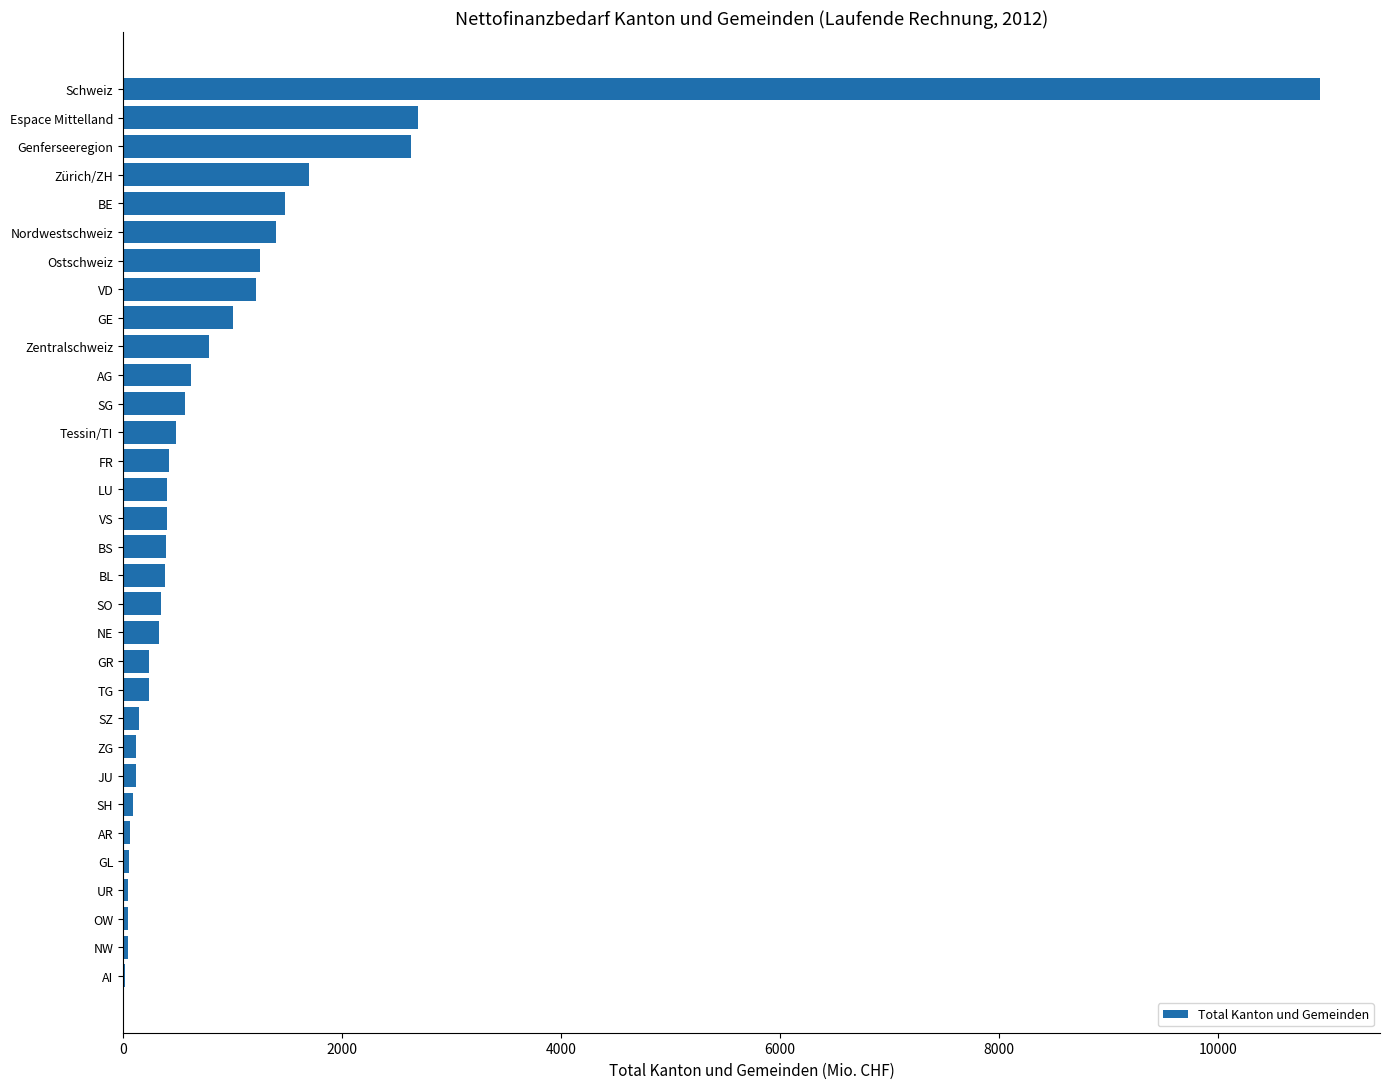

What is the sum of all values?

30621.9